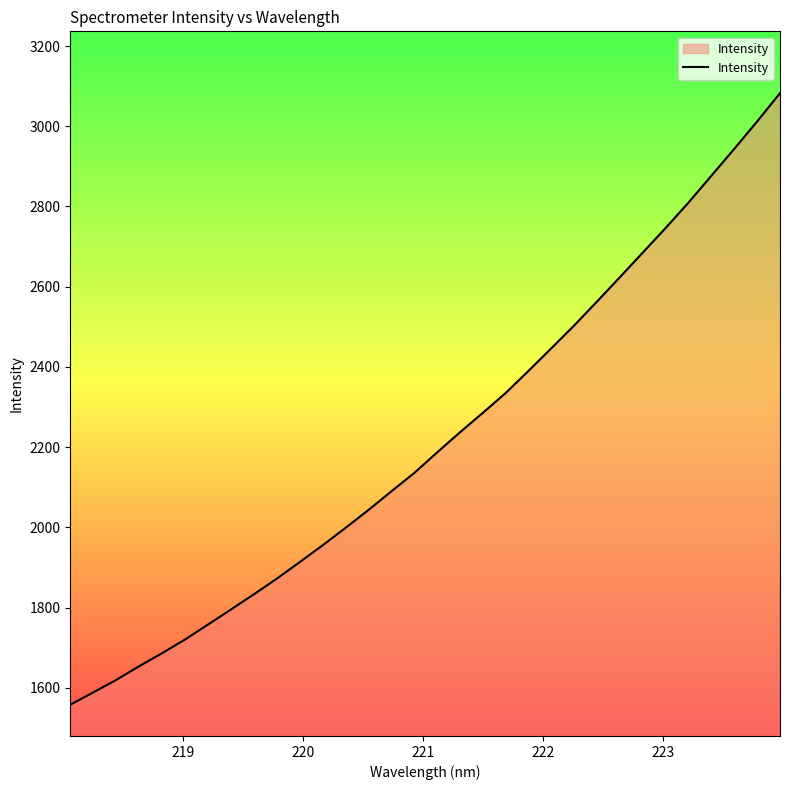

What is the smallest value displayed?

1557.8